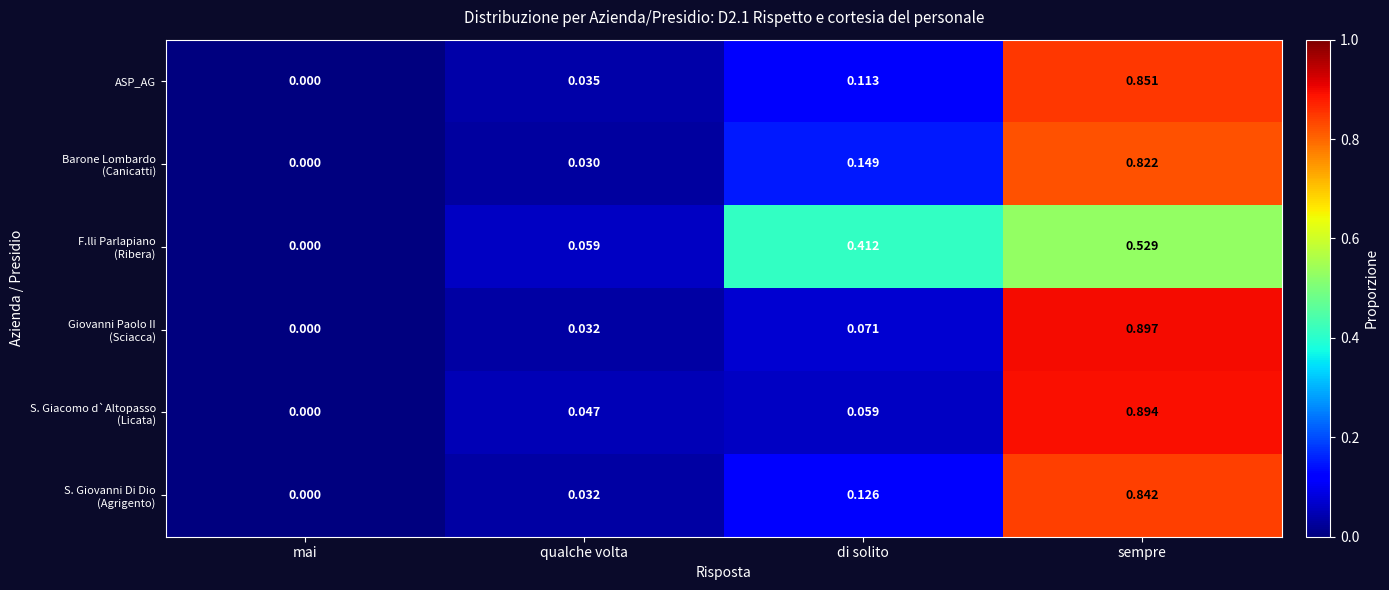

Which label corresponds to the smallest value in the chart?

mai